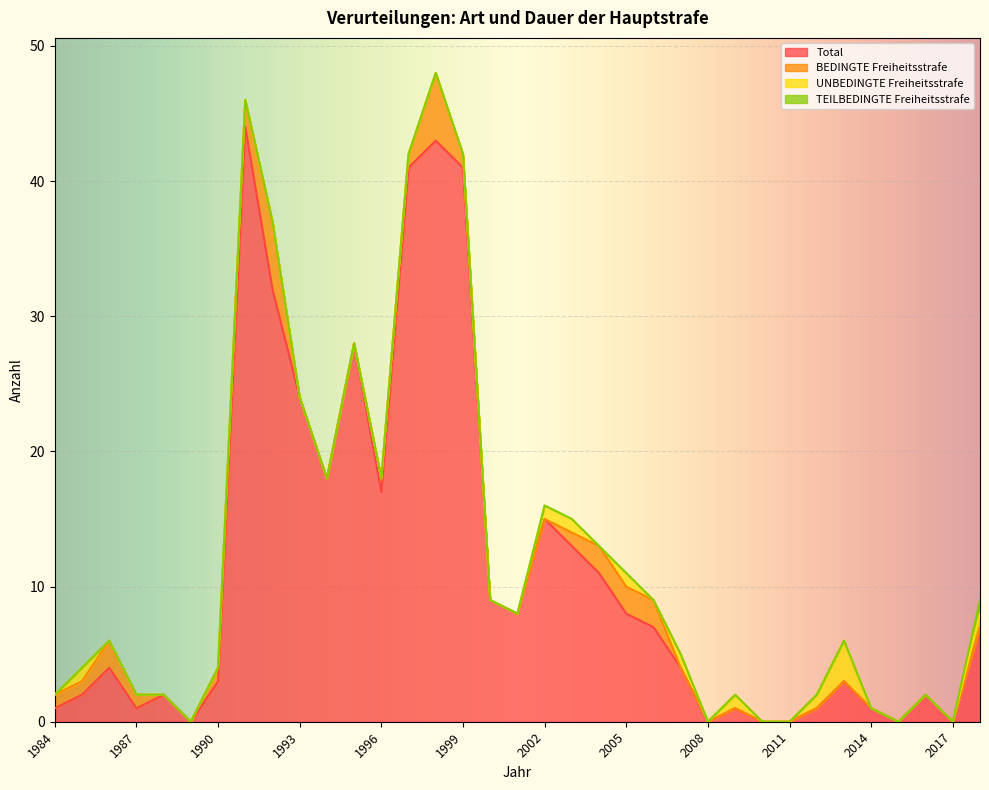

True or false: Total and BEDINGTE Freiheitsstrafe cross at least once.

False